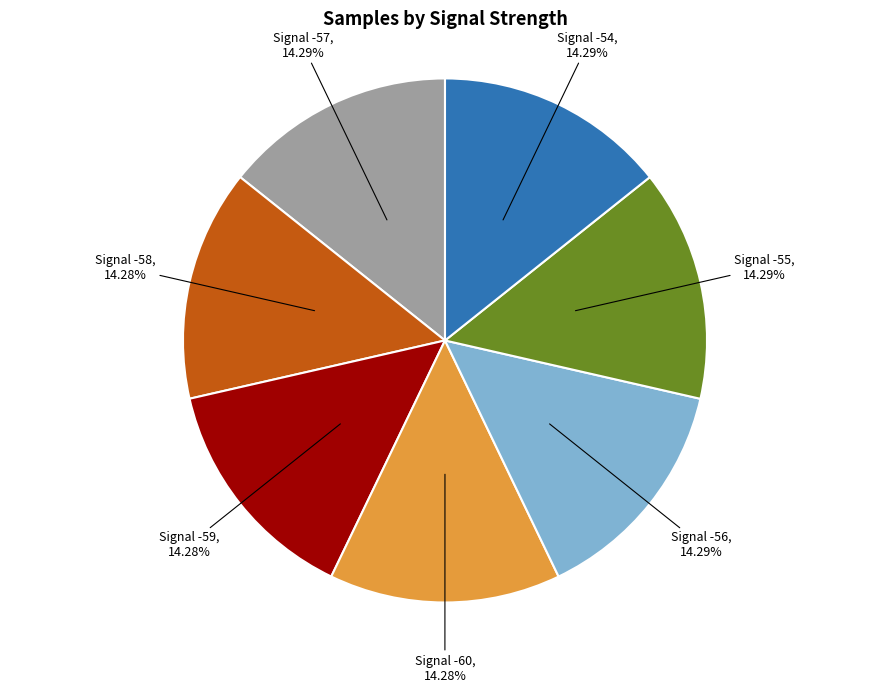

To the nearest percent, what portion does Signal -58 represent?

14%